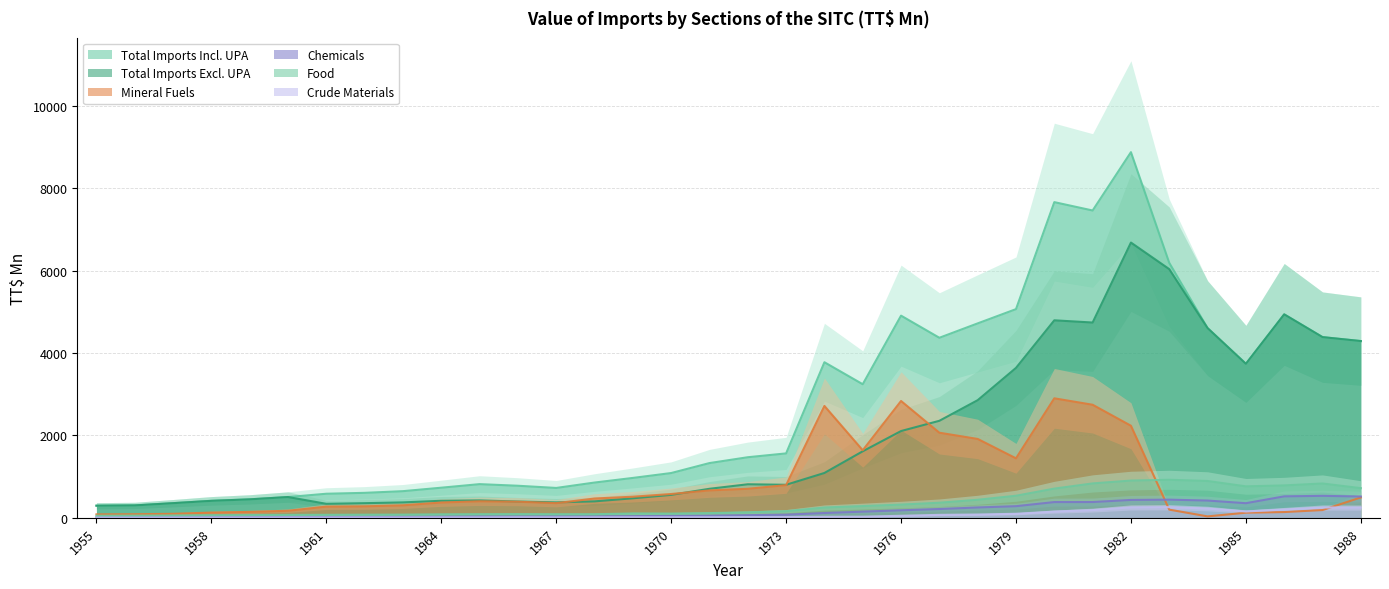

True or false: Chemicals and Mineral Fuels cross at least once.

True